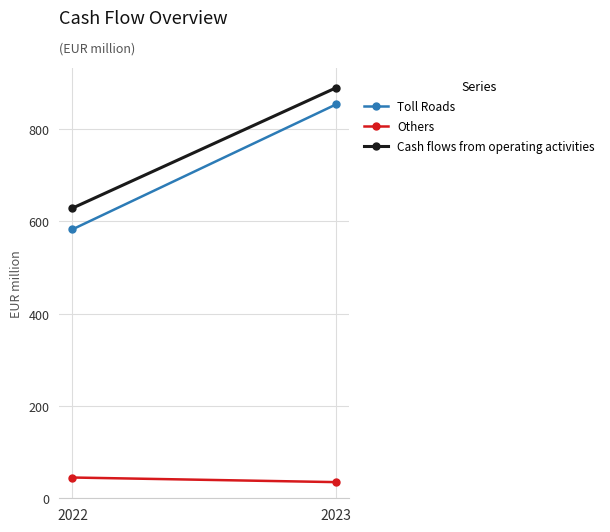

Reading right to left, transcribe all the data shown in this chart.

Toll Roads: 2023=854	2022=583
Others: 2023=35	2022=45
Cash flows from operating activities: 2023=890	2022=629